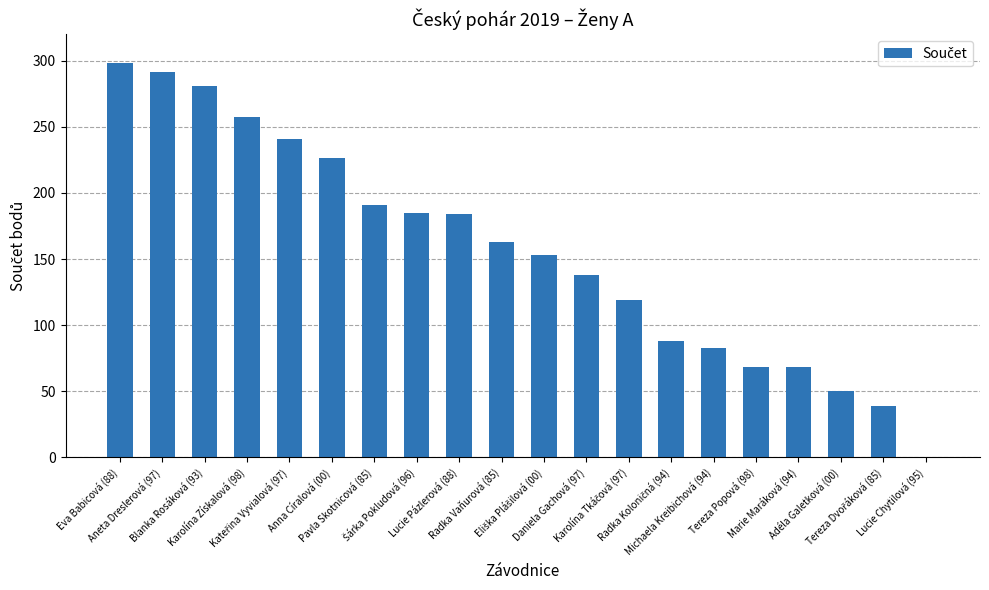

What is the sum of all values?

3125.4